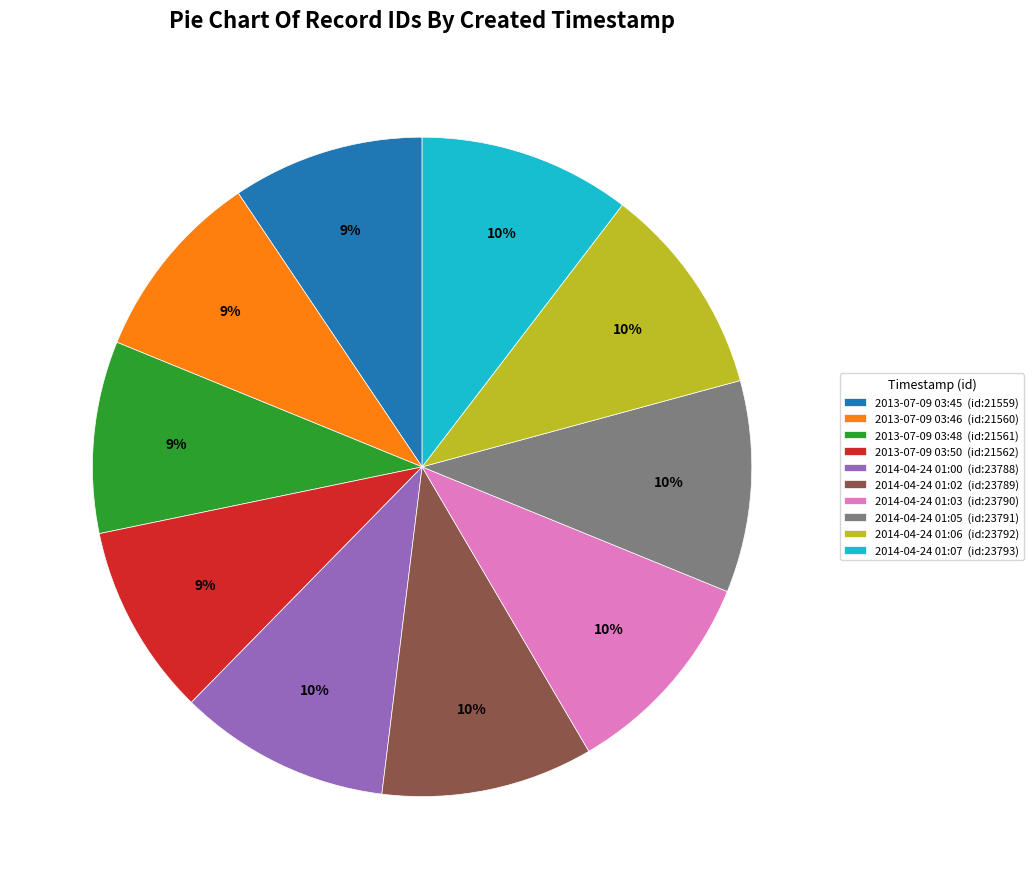

To the nearest percent, what portion does 2014-04-24 01:03 represent?

10%